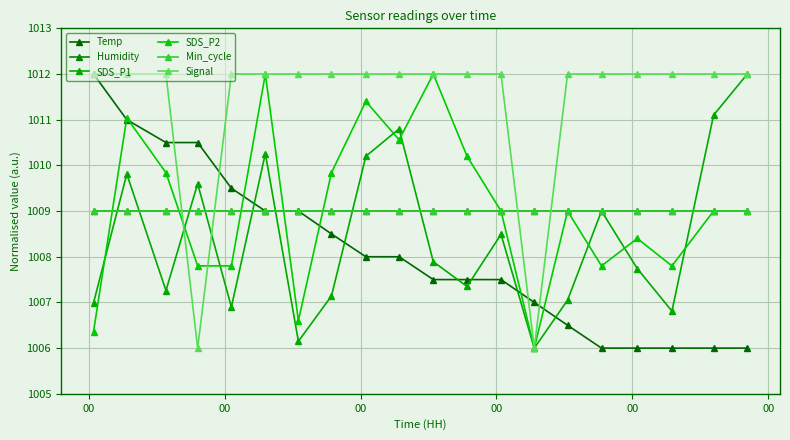

Reading left to right, list all the values displayed in this chart.

Temp: 1012.0	1011.0	1010.5	1010.5	1009.5	1009.0	1009.0	1008.5	1008.0	1008.0	1007.5	1007.5	1007.5	1007.0	1006.5	1006.0	1006.0	1006.0	1006.0	1006.0
Humidity: 1009.0	1009.0	1009.0	1009.0	1009.0	1009.0	1009.0	1009.0	1009.0	1009.0	1009.0	1009.0	1009.0	1009.0	1009.0	1009.0	1009.0	1009.0	1009.0	1009.0
SDS_P1: 1007.0	1009.8	1007.3	1009.6	1006.9	1010.3	1006.1	1007.1	1010.2	1010.8	1007.9	1007.4	1008.5	1006.0	1007.0	1009.0	1007.7	1006.8	1011.1	1012.0
SDS_P2: 1006.4	1011.0	1009.8	1007.8	1007.8	1012.0	1006.6	1009.8	1011.4	1010.6	1012.0	1010.2	1009.0	1006.0	1009.0	1007.8	1008.4	1007.8	1009.0	1009.0
Min_cycle: 1009.0	1009.0	1009.0	1009.0	1009.0	1009.0	1009.0	1009.0	1009.0	1009.0	1009.0	1009.0	1009.0	1009.0	1009.0	1009.0	1009.0	1009.0	1009.0	1009.0
Signal: 1012.0	1012.0	1012.0	1006.0	1012.0	1012.0	1012.0	1012.0	1012.0	1012.0	1012.0	1012.0	1012.0	1006.0	1012.0	1012.0	1012.0	1012.0	1012.0	1012.0